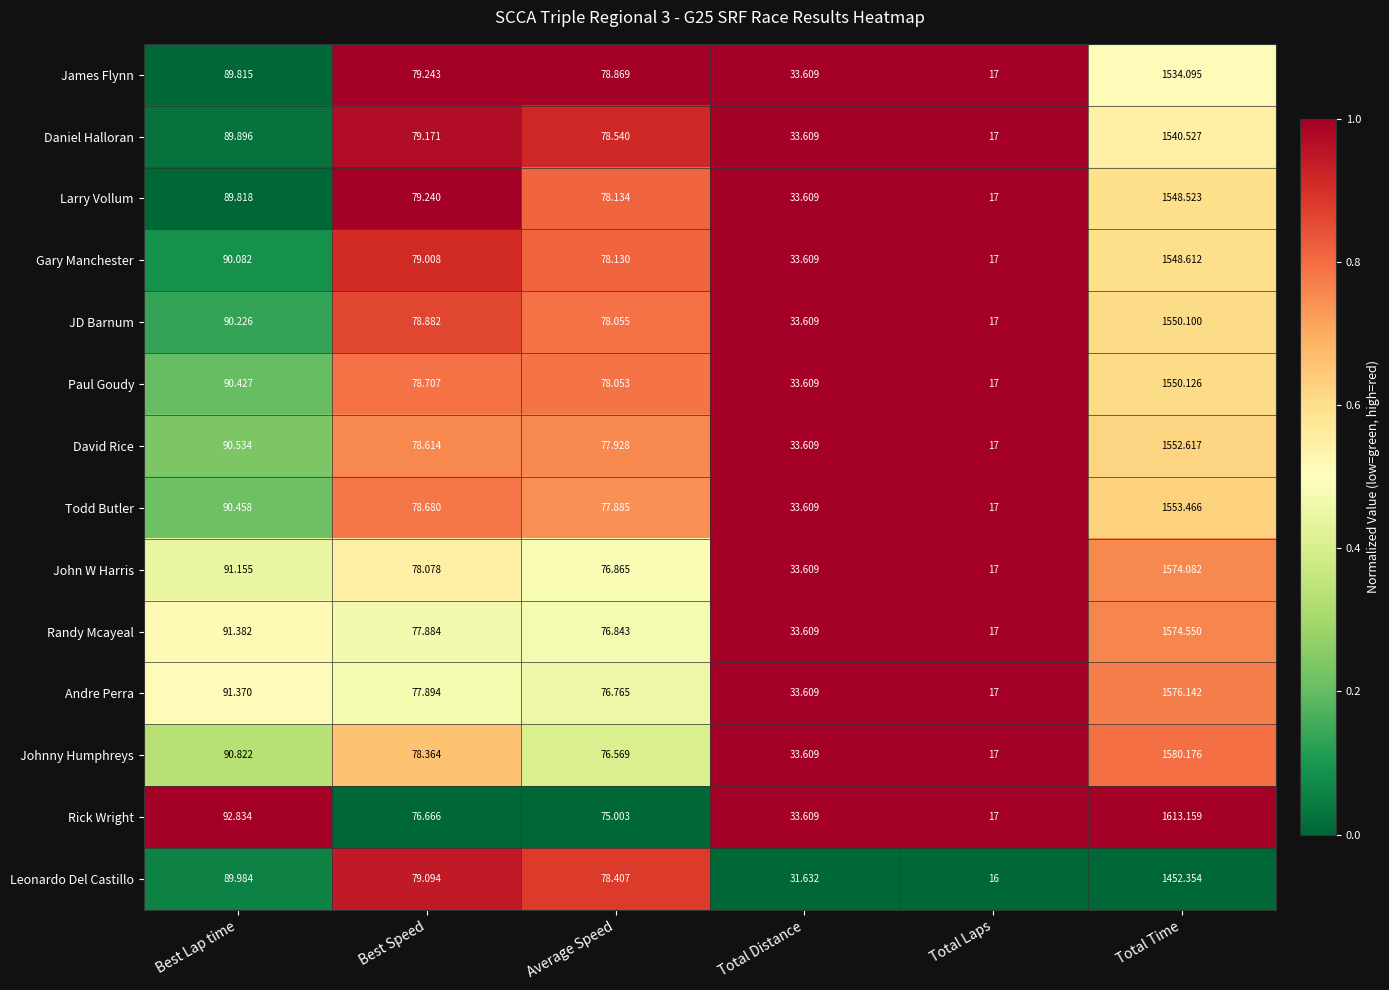

What is the difference between the highest and lowest values at Best Speed?

2.6